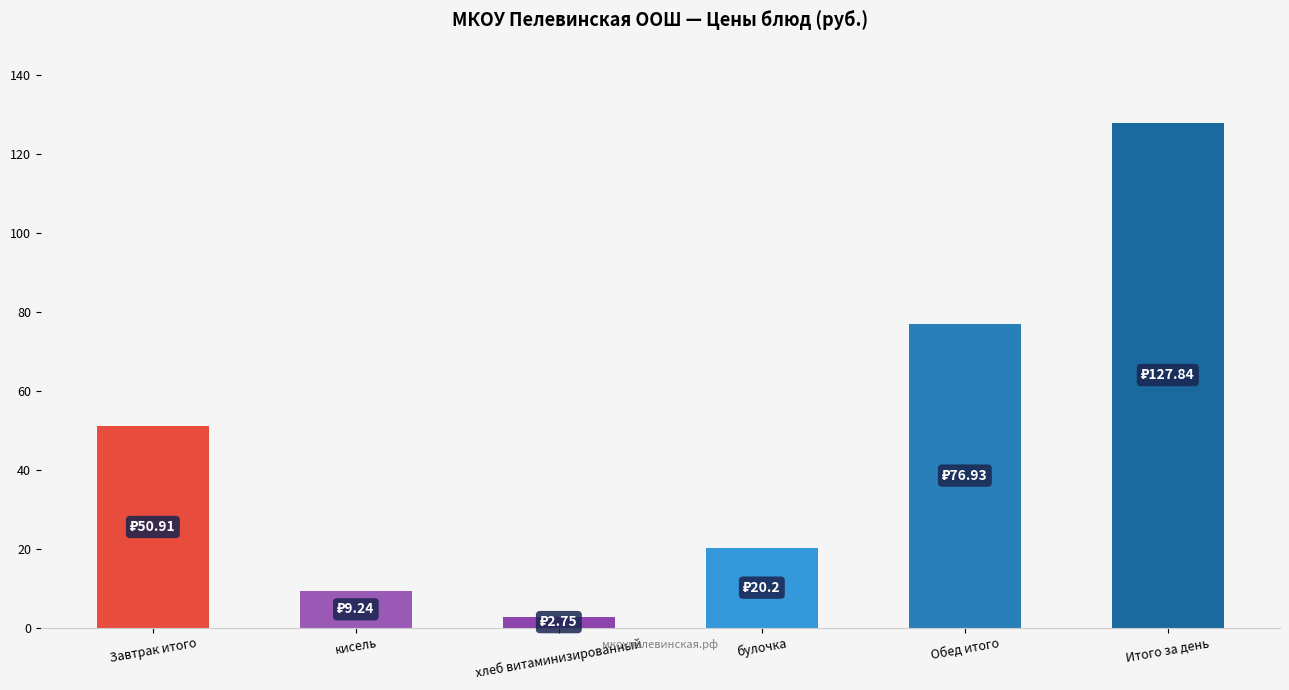

Between Завтрак итого and кисель, which is larger?

Завтрак итого